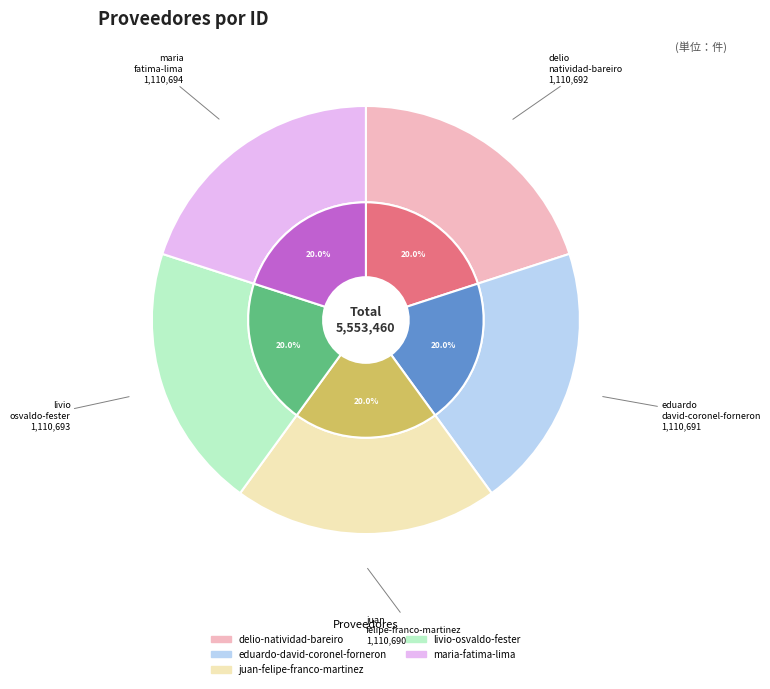

What is the change in value from eduardo-david-coronel-forneron to juan-felipe-franco-martinez?

-1